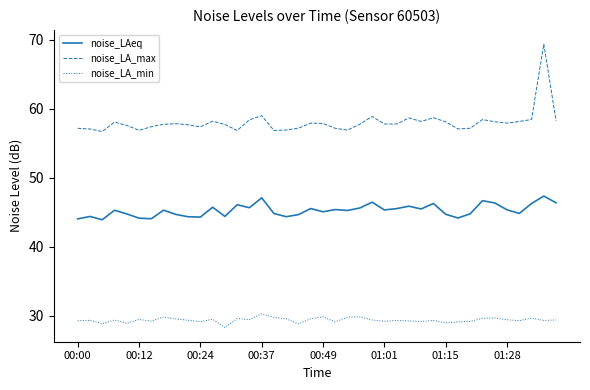

Rank the series by their maximum value, from highest to lowest.

noise_LA_max, noise_LAeq, noise_LA_min